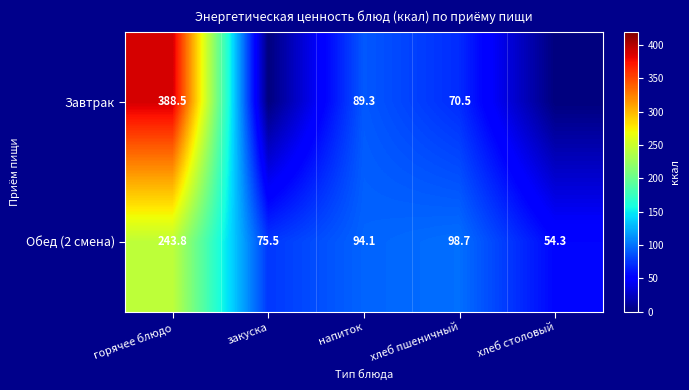

True or false: Завтрак has a value of 388.5 at горячее блюдо.

True